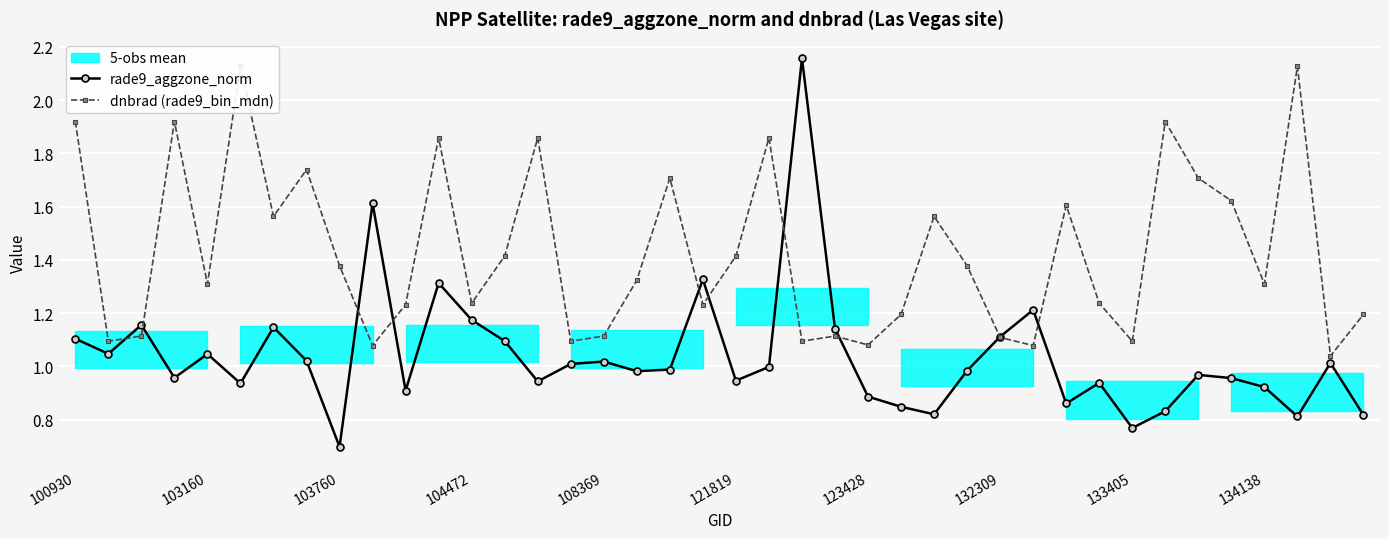

List the series in order of their overall mean, highest first.

dnbrad (rade9_bin_mdn), rade9_aggzone_norm